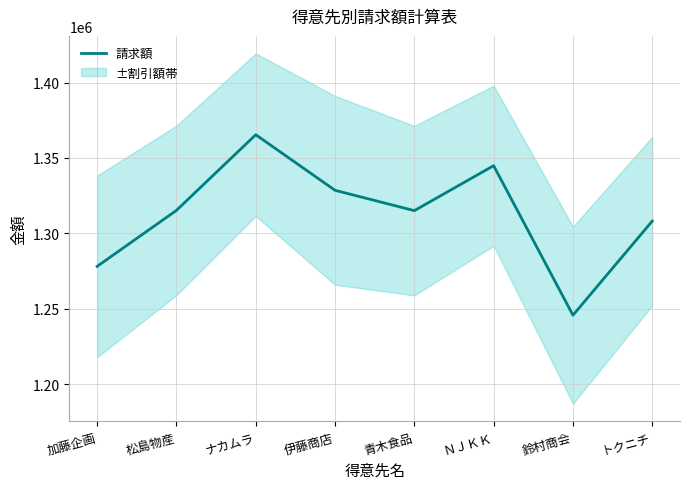

Rank the categories by value from lowest to highest.

鈴村商会, 加藤企画, トクニチ, 青木食品, 松島物産, 伊藤商店, ＮＪＫＫ, ナカムラ